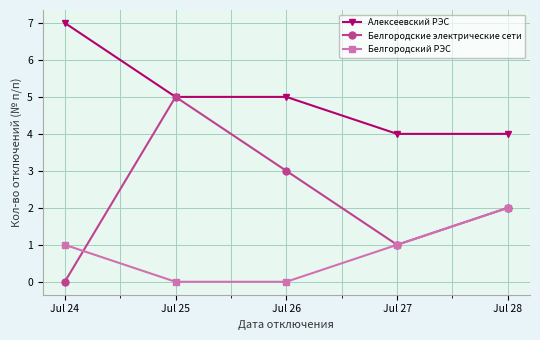

Which series changed the most between Jul 26 and Jul 27?

Белгородские электрические сети